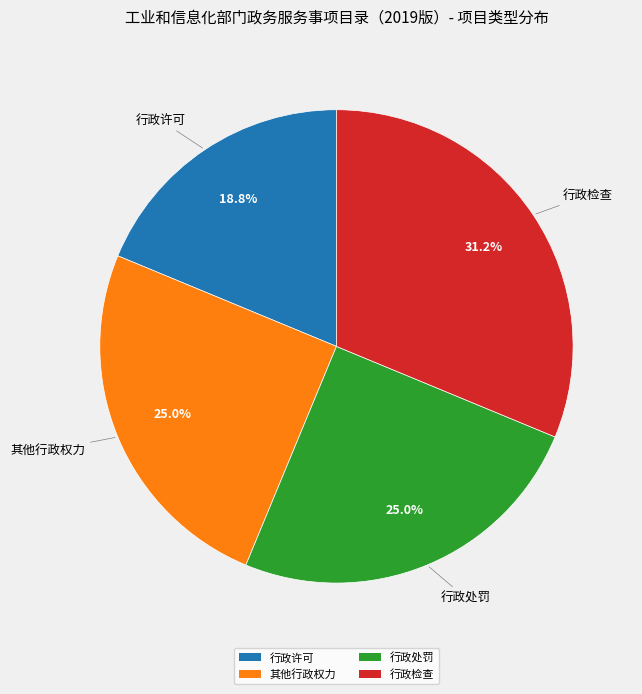

Which category has the biggest portion of the pie?

行政检查